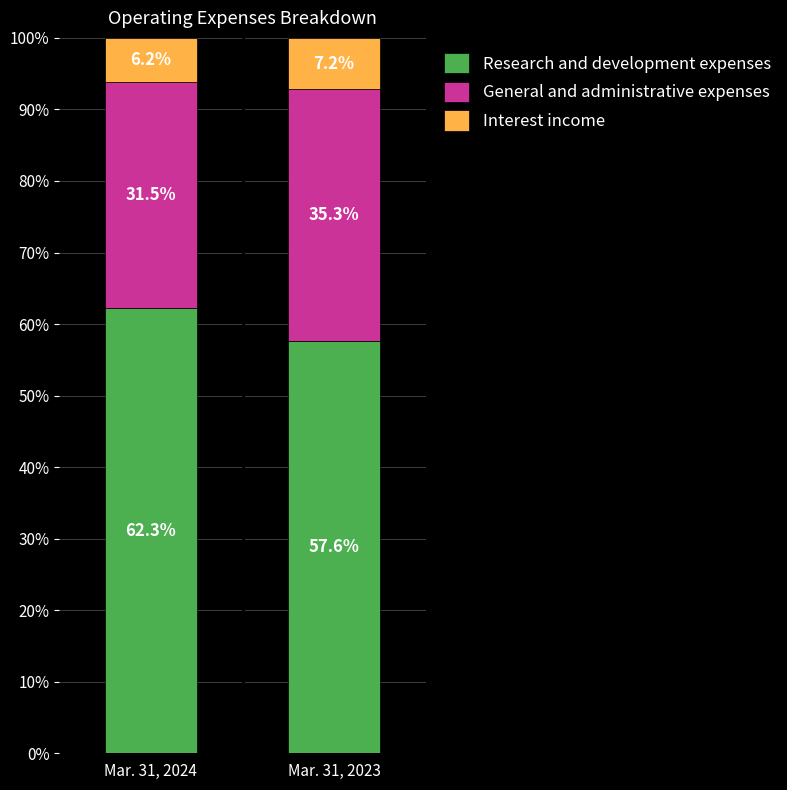

The Research and development expenses series shows 81.1 at Mar. 31, 2023. True or false?

False